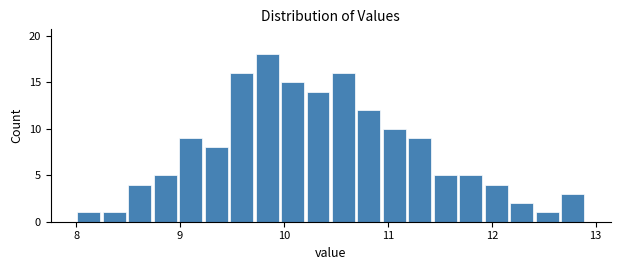

Read against the x-axis, roughly where is the centre of the tallest bar?

9.8